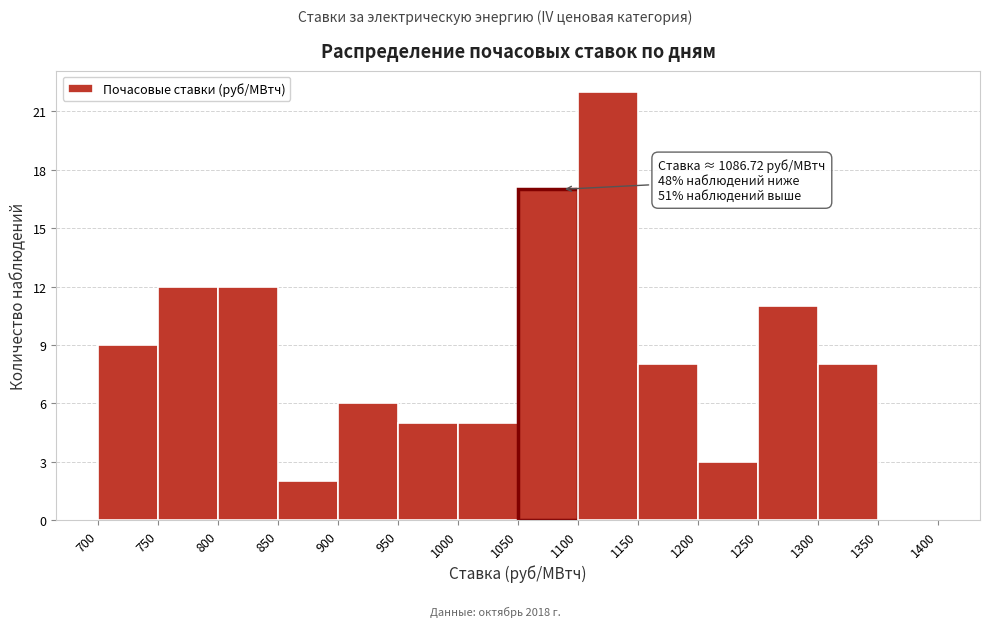

Over which range of the x-axis is the bar tallest?

1100 to 1150